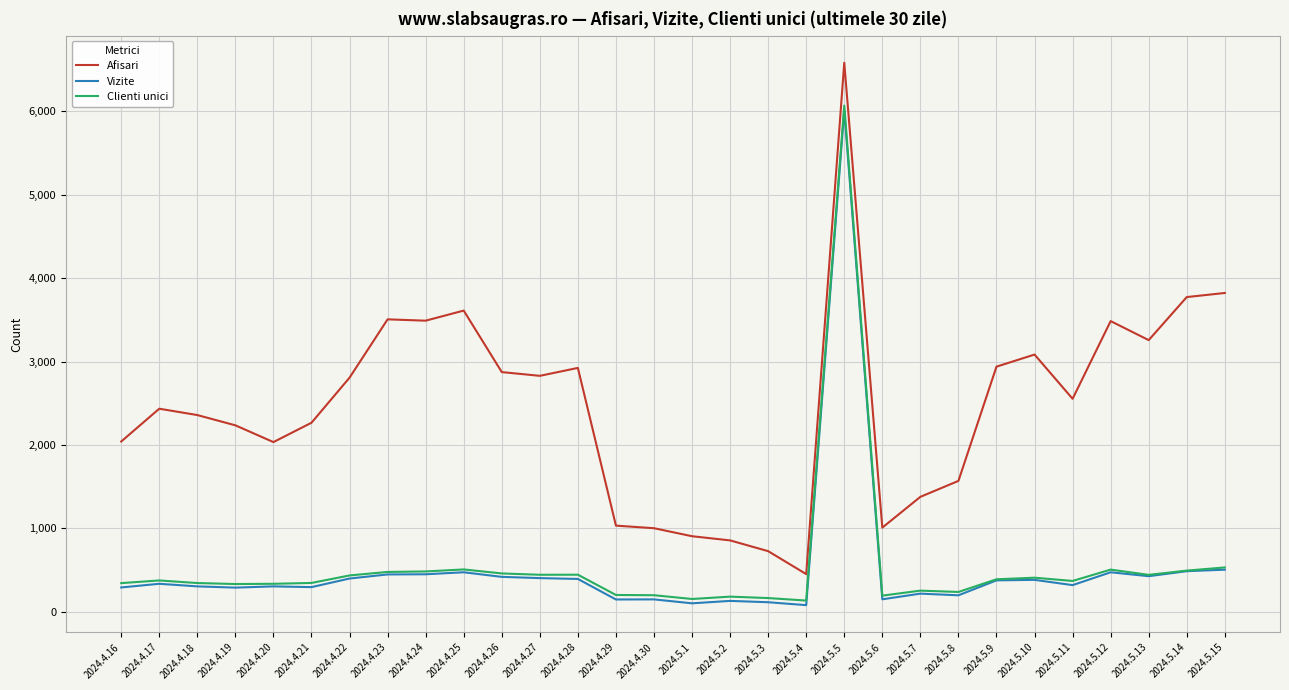

Is the value of Afisari at 2024.4.30 greater than the value of Clienti unici at 2024.5.15?

Yes